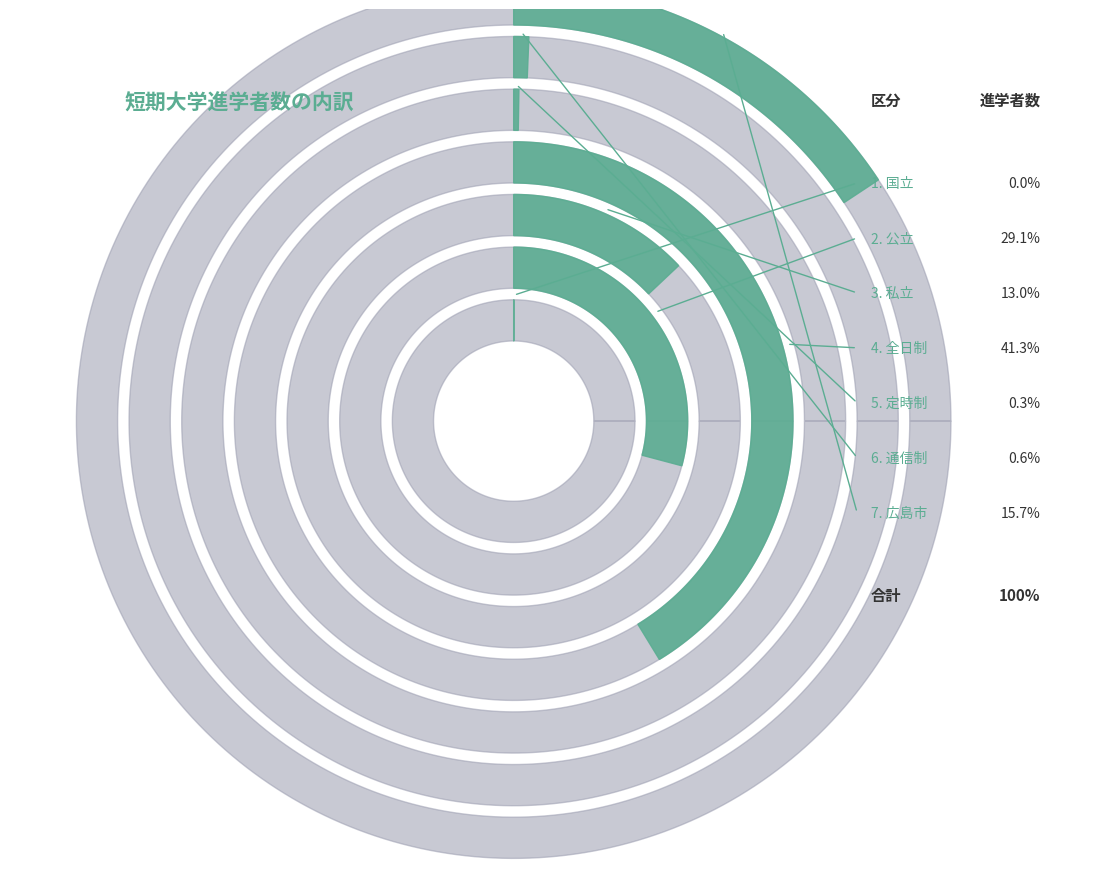

What percentage is NOT represented by 通信制?

99.4%